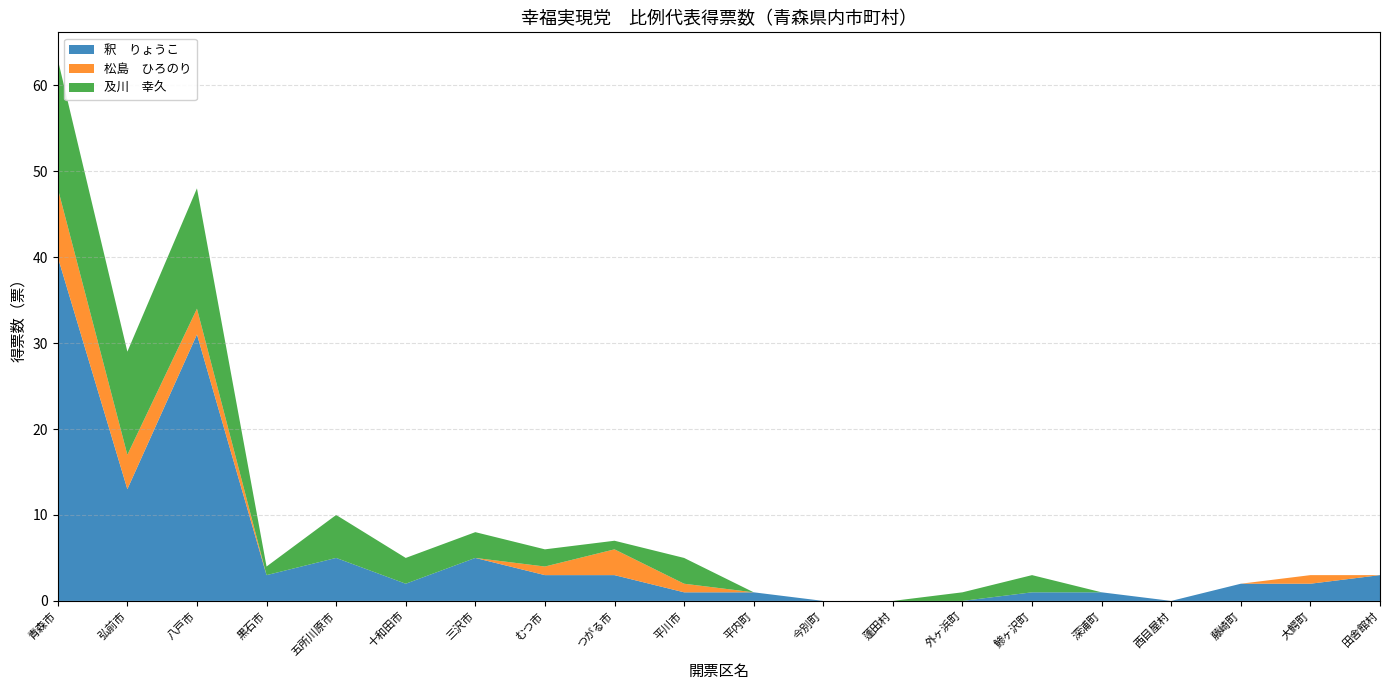

Reading left to right, list all the values displayed in this chart.

釈　りょうこ: 40	13	31	3	5	2	5	3	3	1	1	0	0	0	1	1	0	2	2	3
松島　ひろのり: 8	4	3	0	0	0	0	1	3	1	0	0	0	0	0	0	0	0	1	0
及川　幸久: 15	12	14	1	5	3	3	2	1	3	0	0	0	1	2	0	0	0	0	0